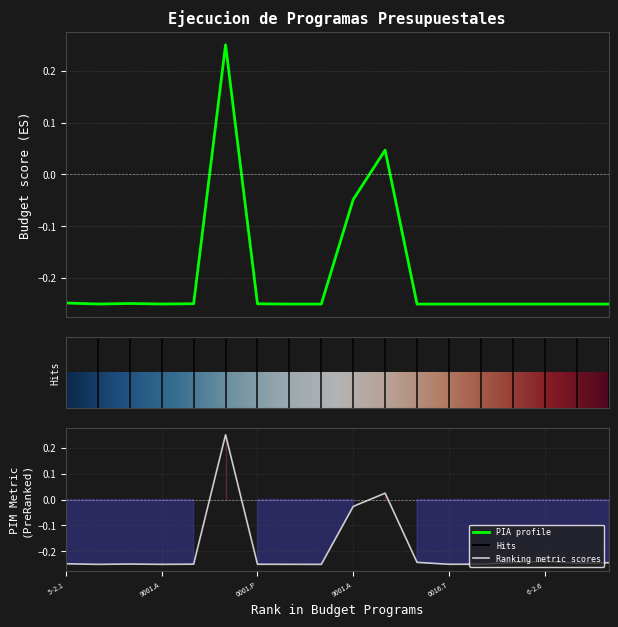

At which category does the chart reach its minimum across all series?

11